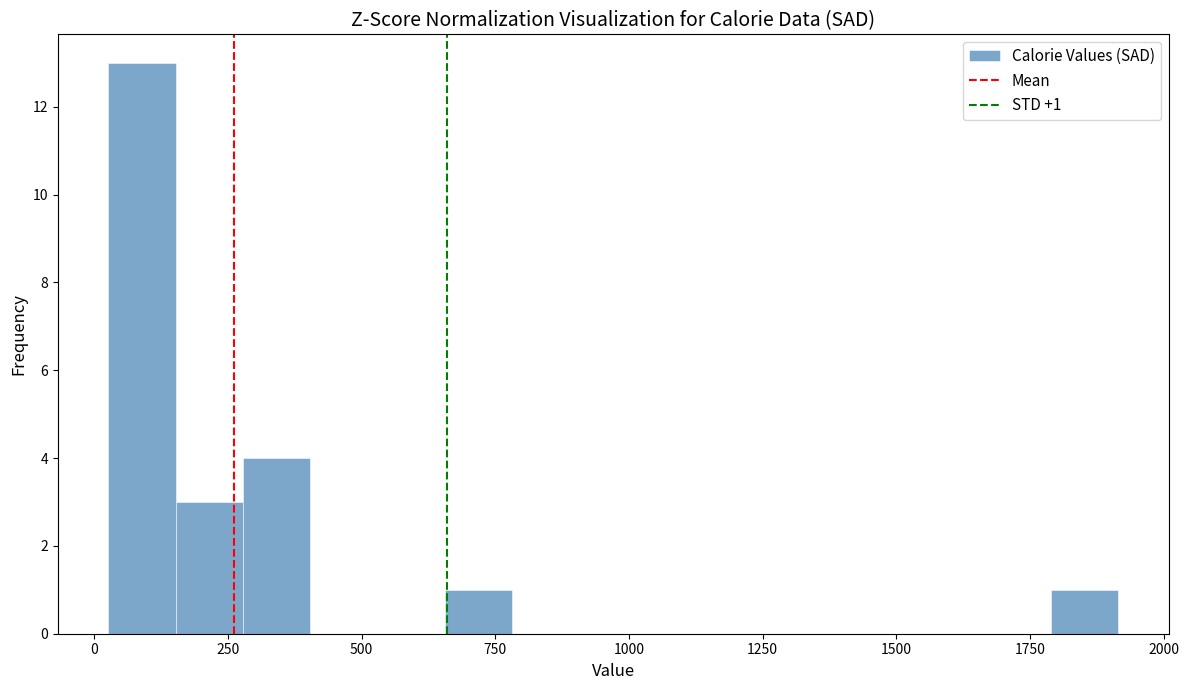

Around what value on the x-axis is the tallest bar? Give the approximate position of its centre, as read against the axis.

100